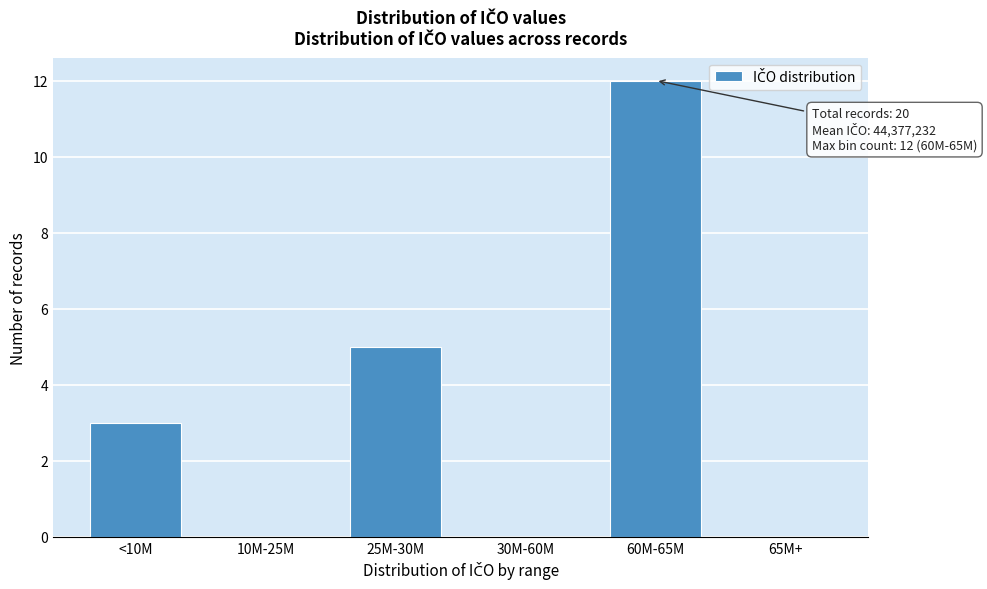

Reading left to right, transcribe all the data shown in this chart.

<10M=3	10M-25M=0	25M-30M=5	30M-60M=0	60M-65M=12	65M+=0